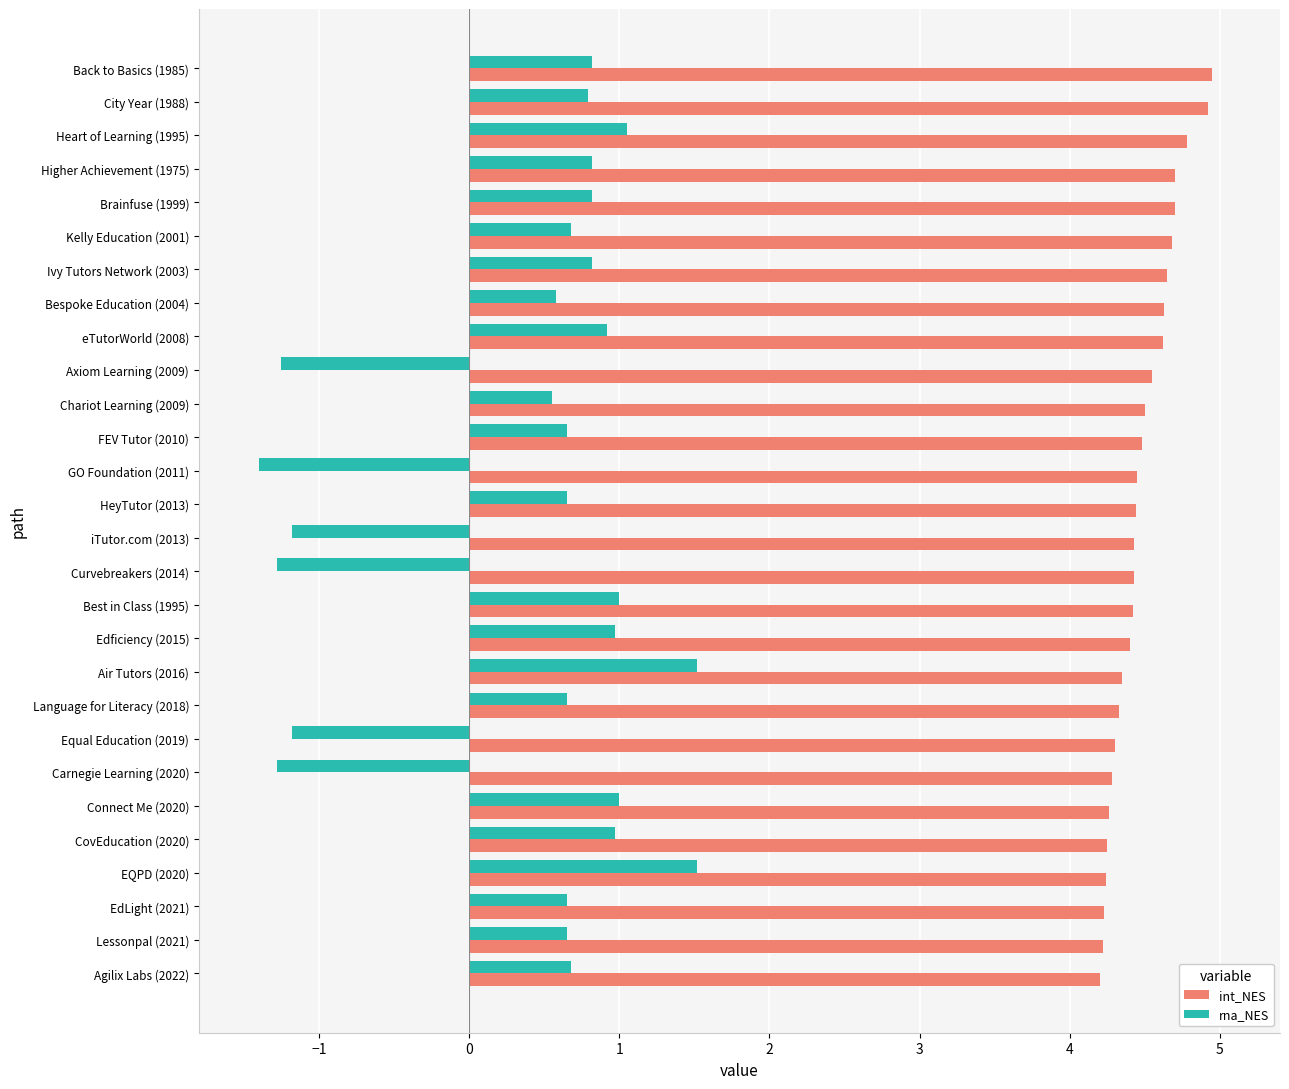

What is the difference between the maximum and minimum values in the rna_NES series?

2.9